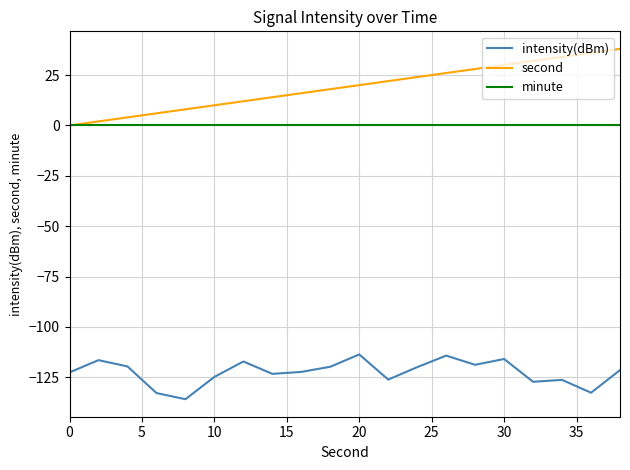

True or false: intensity(dBm) and minute intersect in this chart.

False